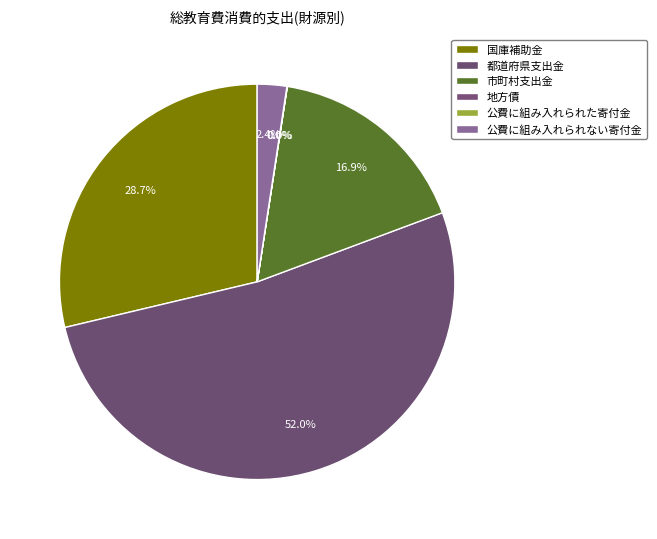

The 国庫補助金 slice represents 17% of the pie. True or false?

False